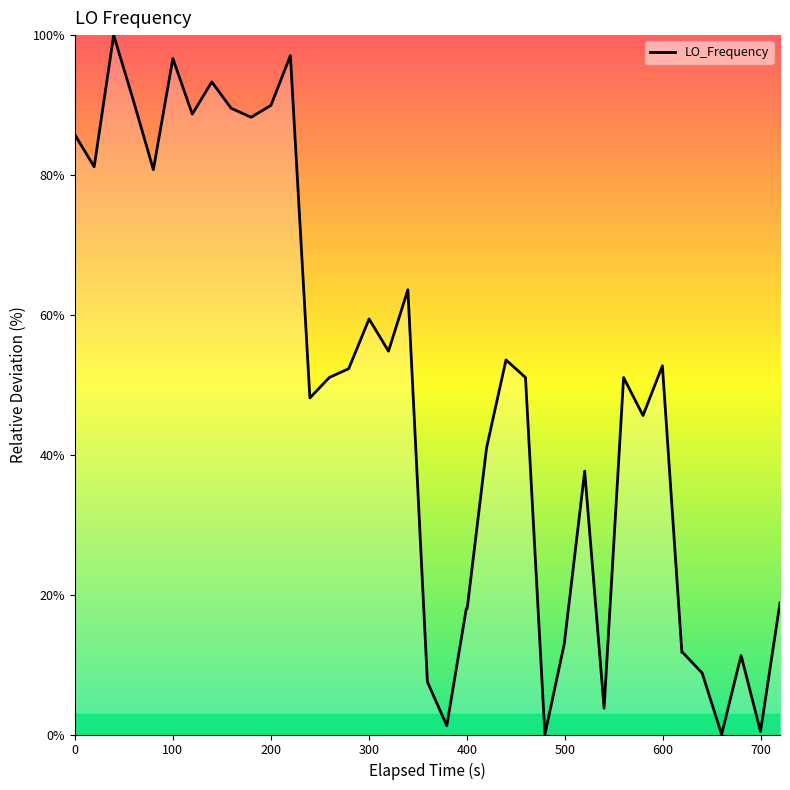

How many distinct data groups are displayed?

1